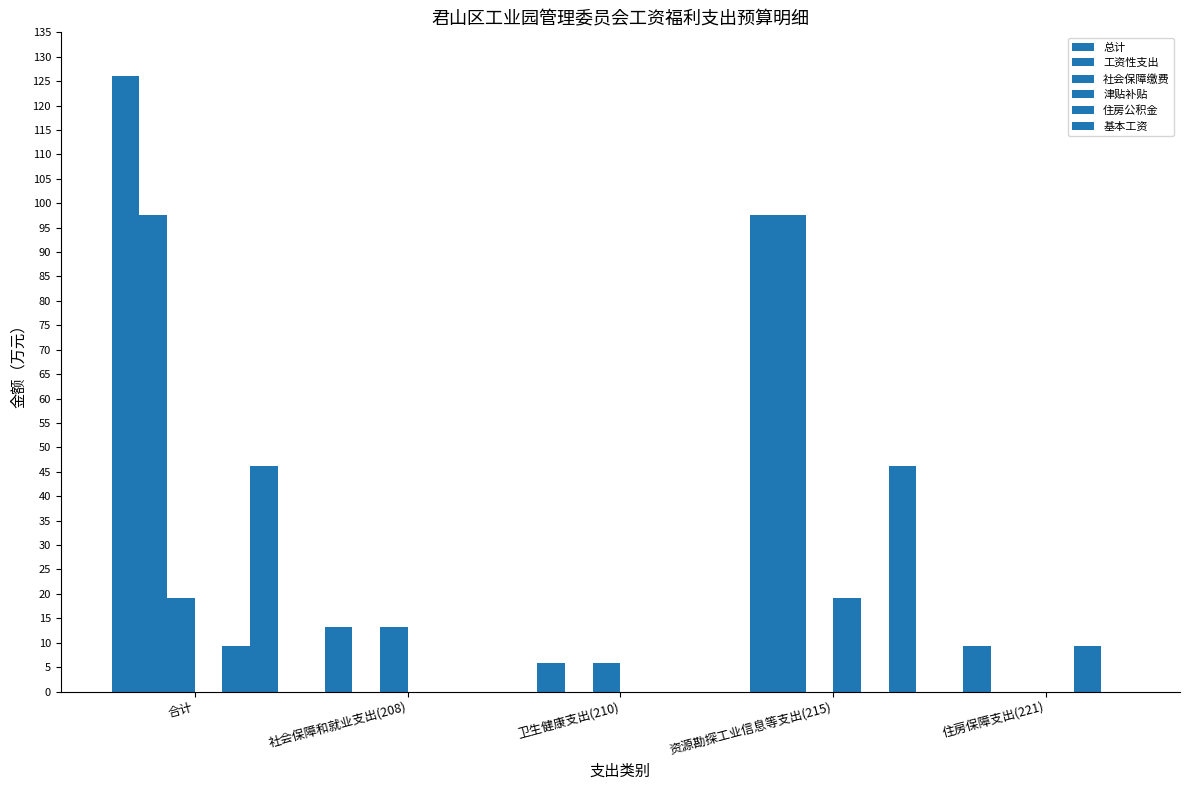

Are the bars horizontal?

No